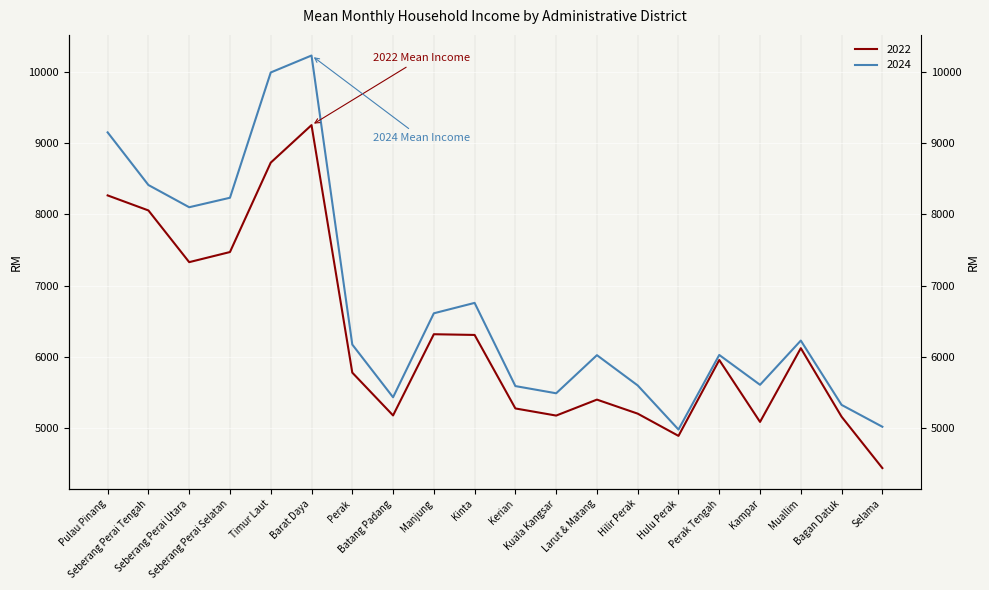

Is this an area chart (filled region under the line)?

No